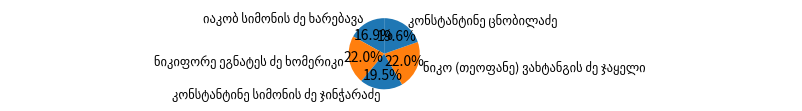

Does any single category account for the majority?

No